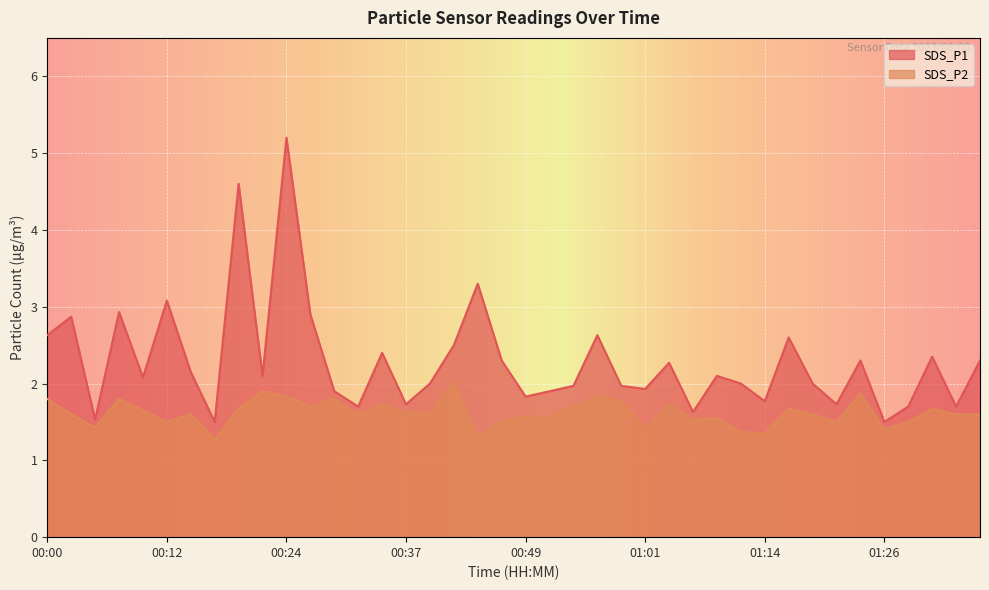

What is the sum of the SDS_P2 values at 00:56 and 01:22?

3.3